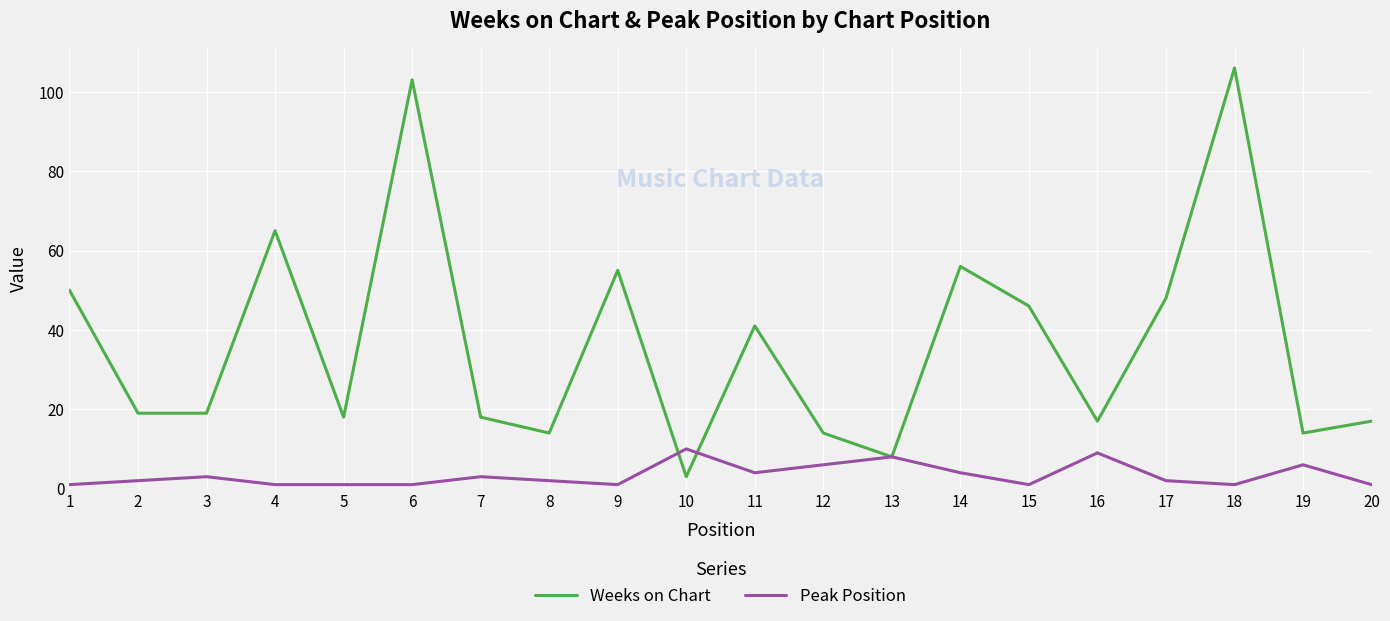

Reading right to left, list all the values displayed in this chart.

Weeks on Chart: 20=17	19=14	18=106	17=48	16=17	15=46	14=56	13=8	12=14	11=41	10=3	9=55	8=14	7=18	6=103	5=18	4=65	3=19	2=19	1=50
Peak Position: 20=1	19=6	18=1	17=2	16=9	15=1	14=4	13=8	12=6	11=4	10=10	9=1	8=2	7=3	6=1	5=1	4=1	3=3	2=2	1=1